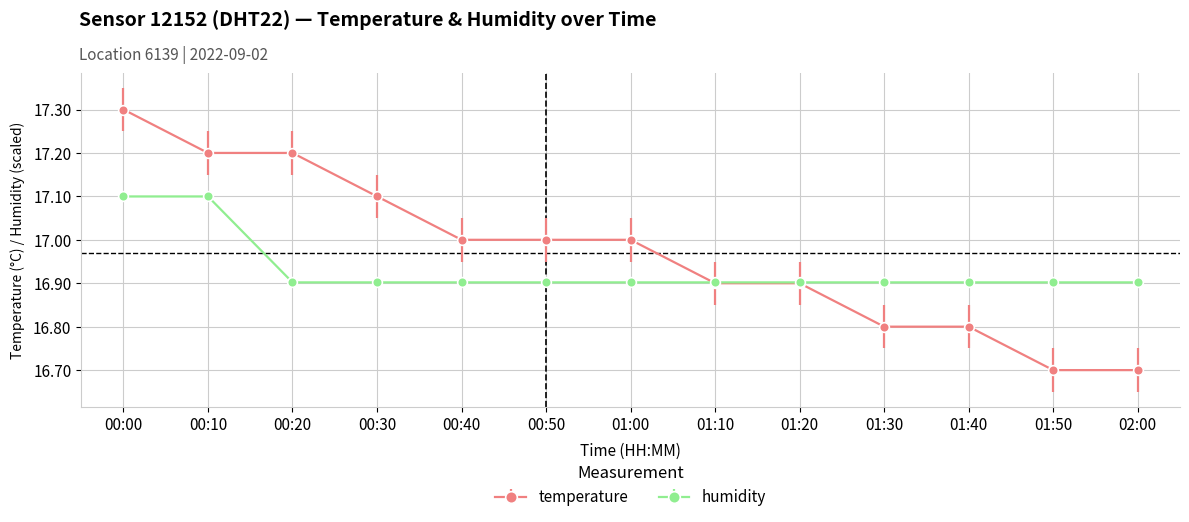

How many data points in temperature are less than 17?

6